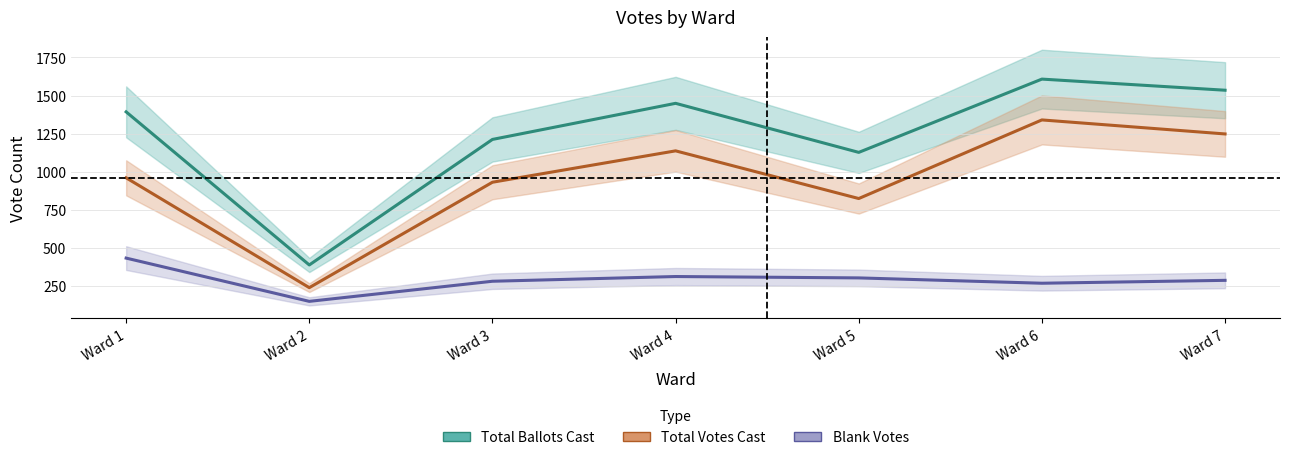

At which label does Blank Votes reach its minimum?

Ward 2